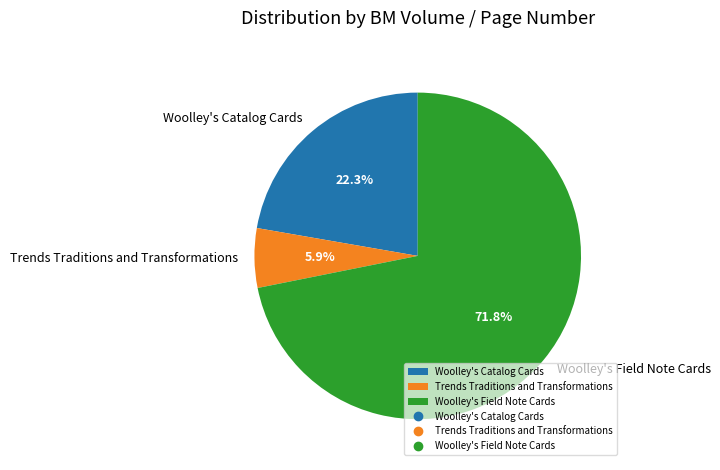

Between Trends Traditions and Transformations and Woolley's Field Note Cards, which is larger?

Woolley's Field Note Cards